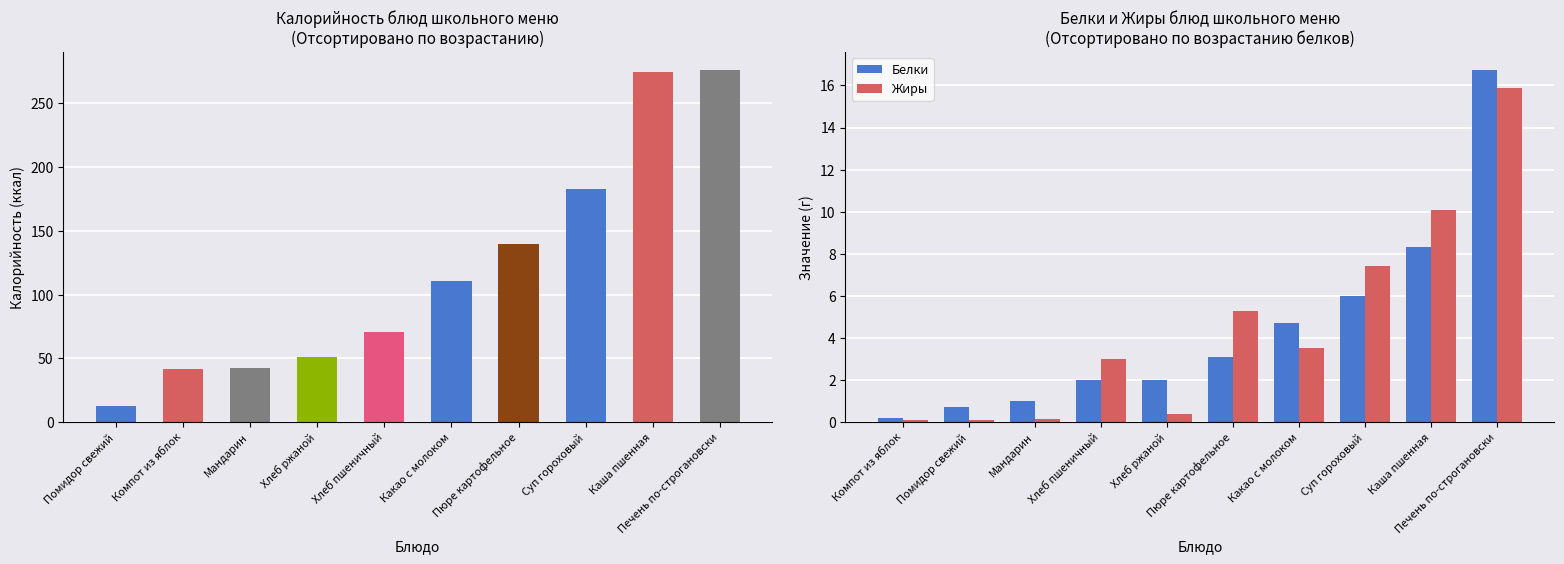

Which series has the widest spread of values?

Калорийность